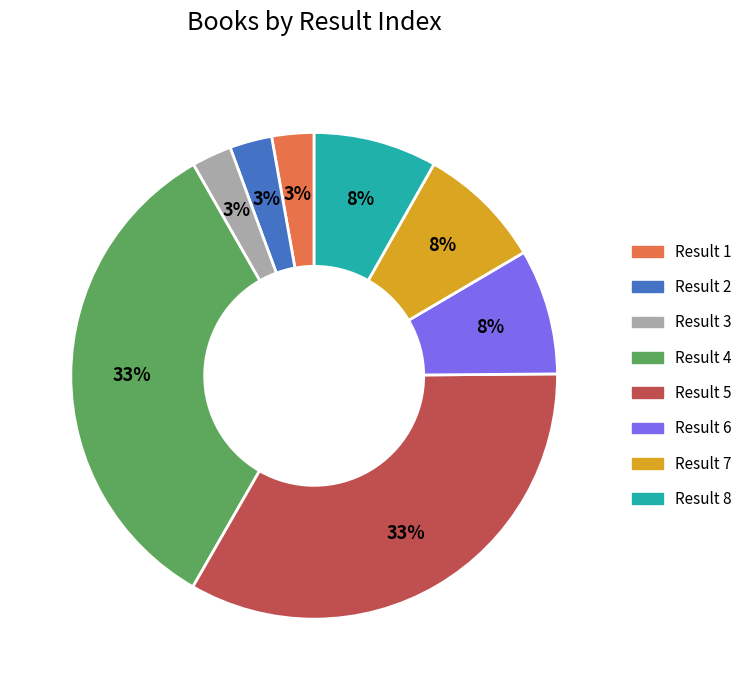

The Result 4 slice represents 33% of the pie. True or false?

True